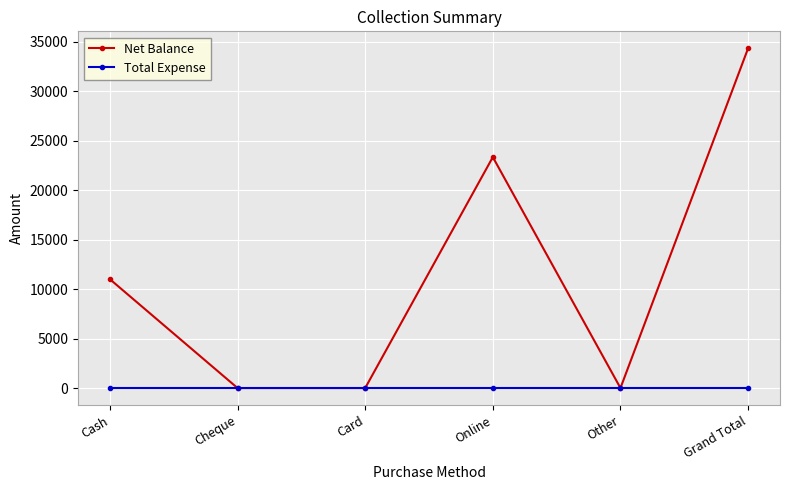

What is the label of the 2nd point from the left?

Cheque